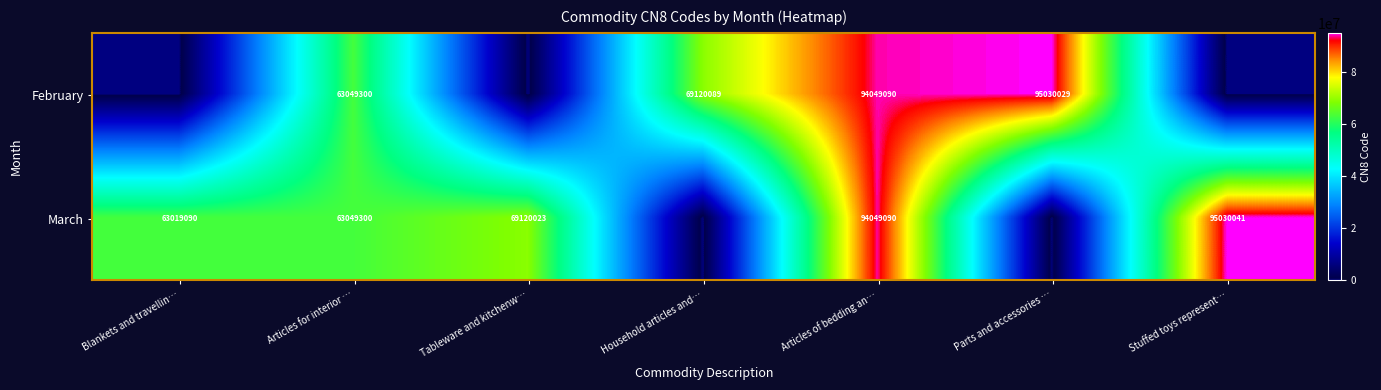

Which has a higher value, Tableware and kitchenw… or Household articles and…?

Household articles and…